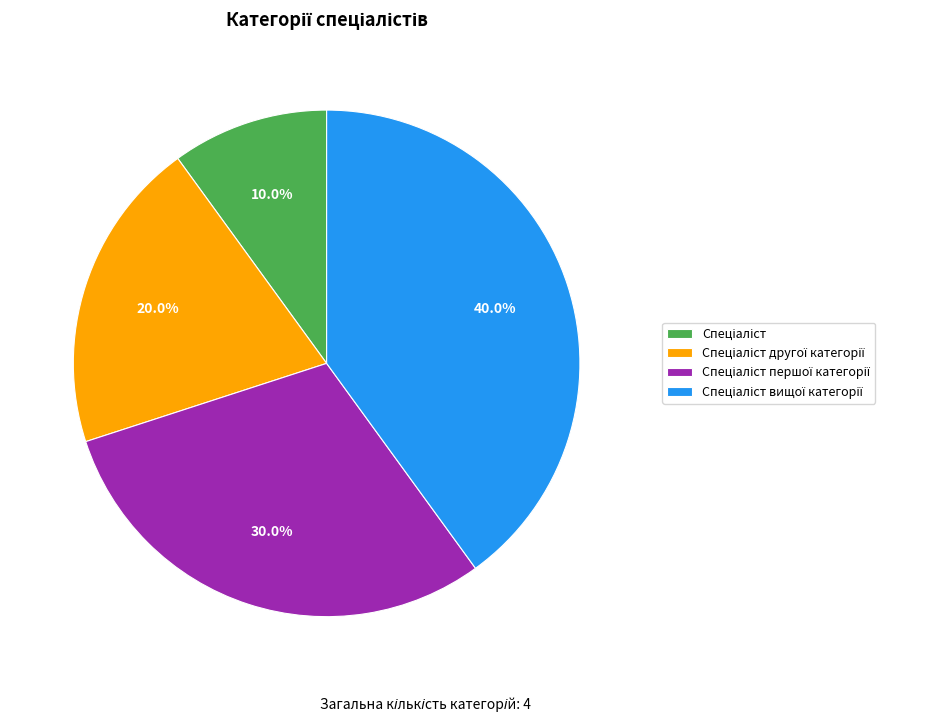

Is there any slice that represents more than half of the pie?

No